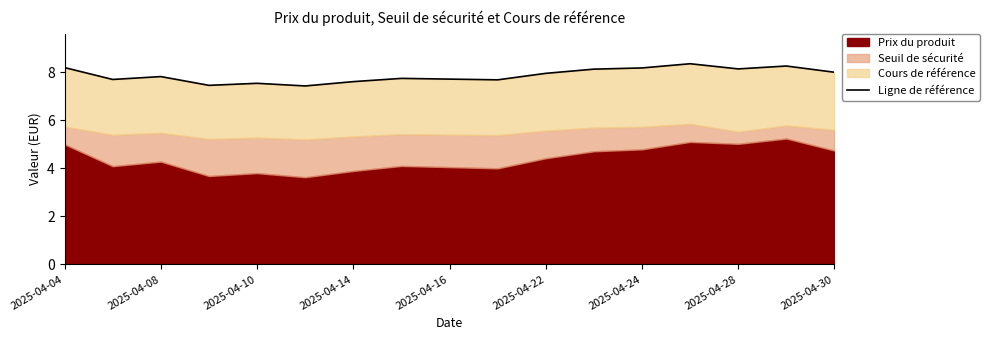

What is the maximum value shown in the chart?

8.4